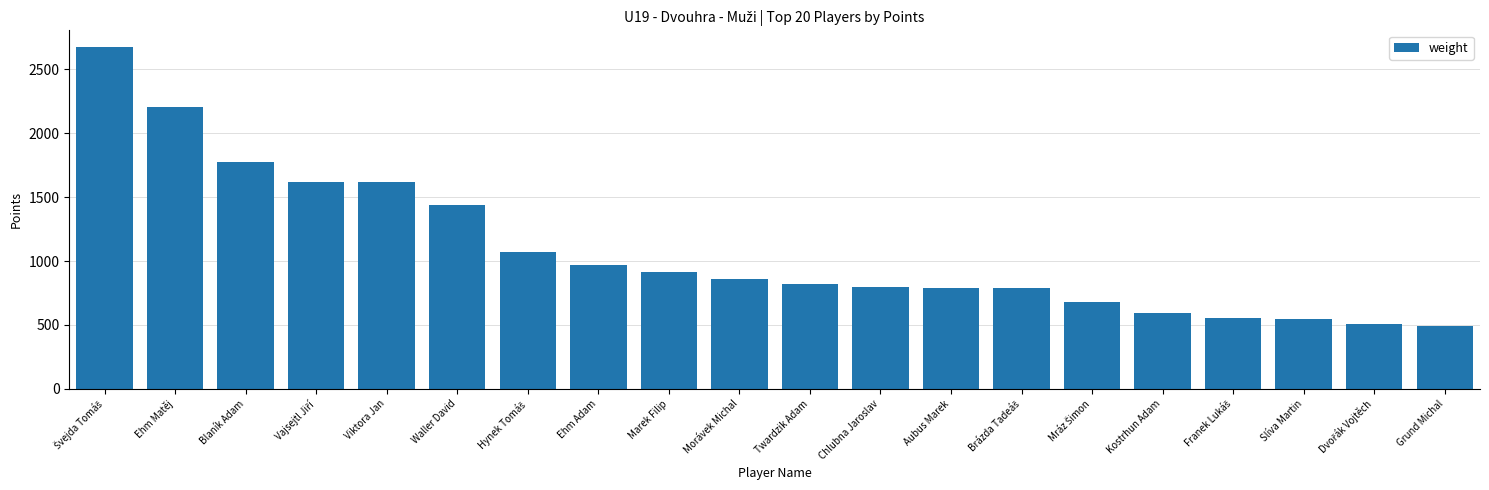

What is the minimum value shown in the chart?

492